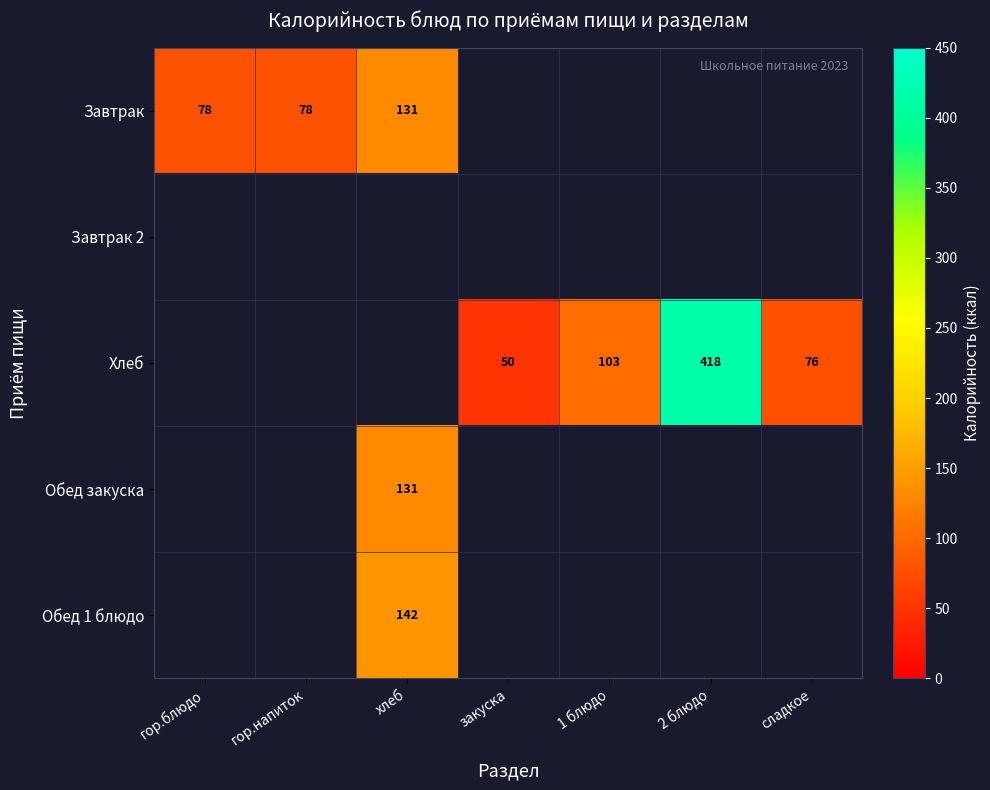

True or false: Обед 1 блюдо has a value of 35 at хлеб.

False